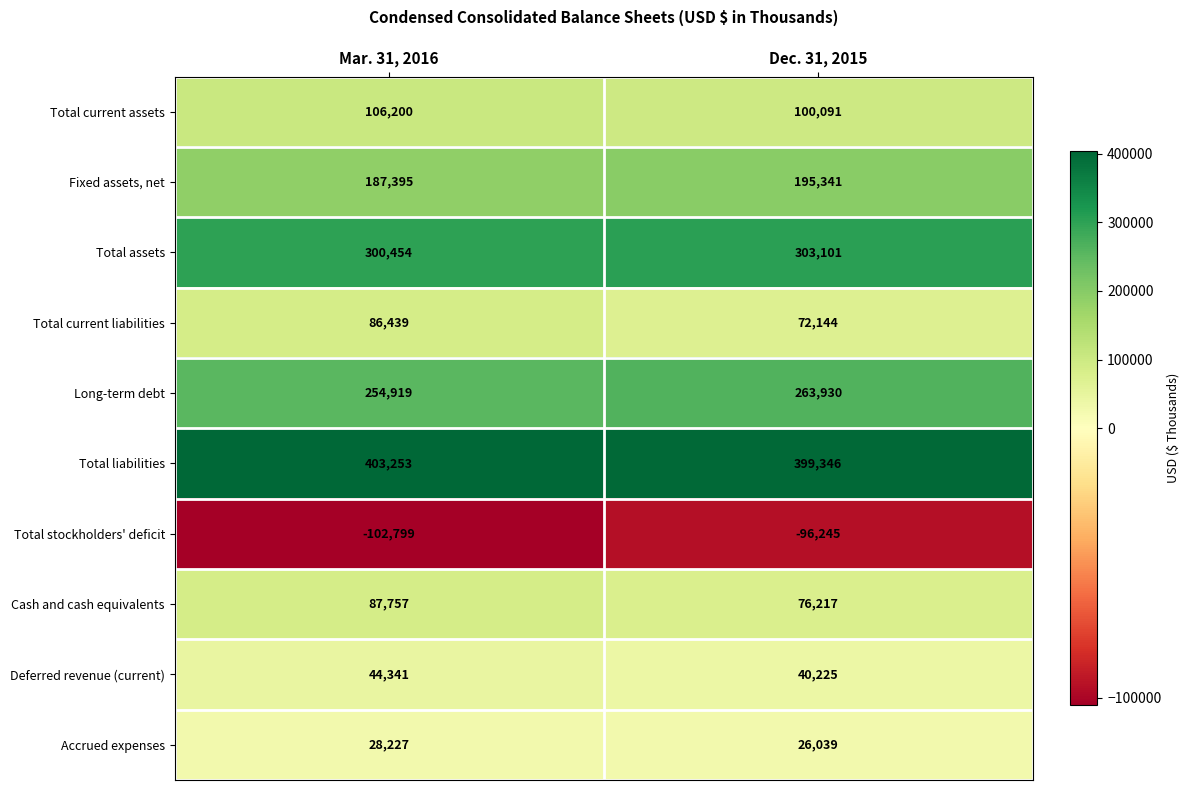

What is the approximate value of Total assets at Mar. 31, 2016?

300454